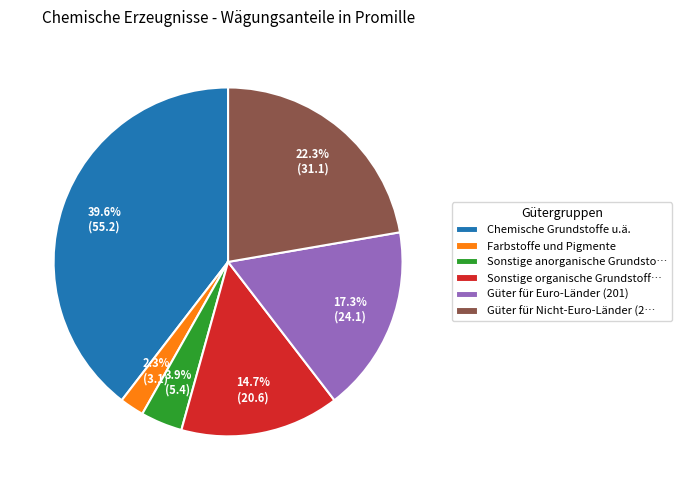

To the nearest percent, what portion does Chemische Grundstoffe u.ä. represent?

40%